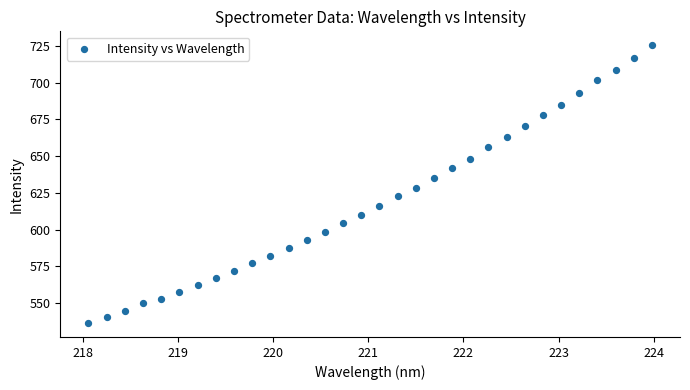

What is the range of X values (max minus min)?

5.9